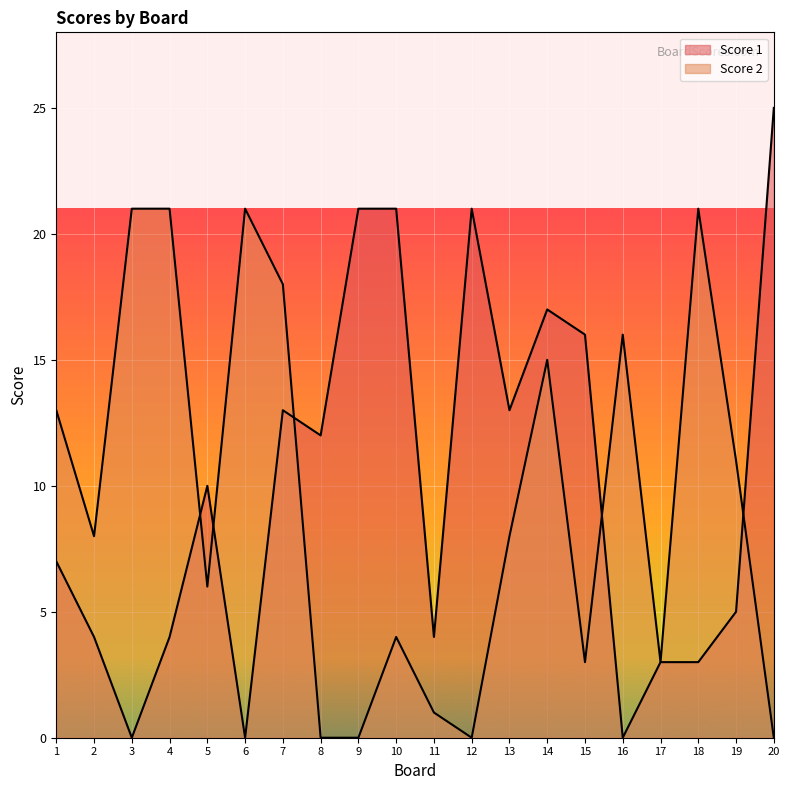

List the series in order of their peak value, highest first.

Score 1, Score 2